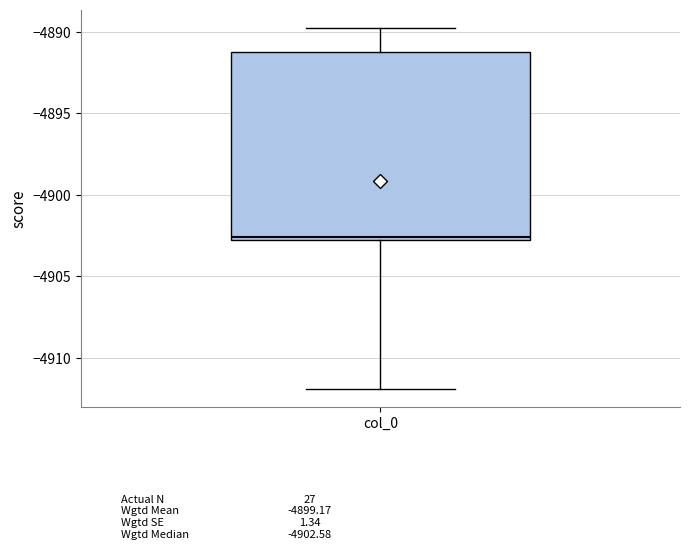

Where does the lower whisker of the box for col_0 end on the y-axis? The values are not printed on the chart, so give them approximately, as read against the axis.

-4912.0